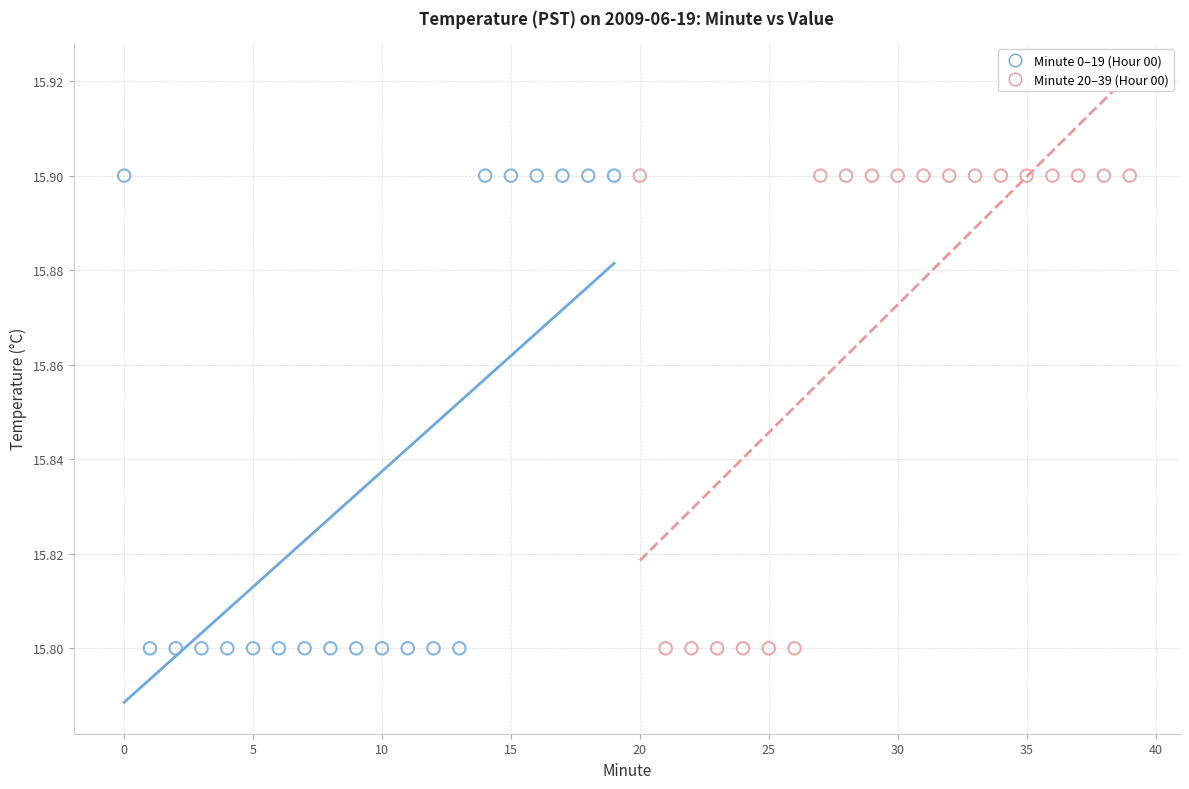

What are all the series names shown in the legend?

Minute 0–19 (Hour 00), Minute 20–39 (Hour 00)